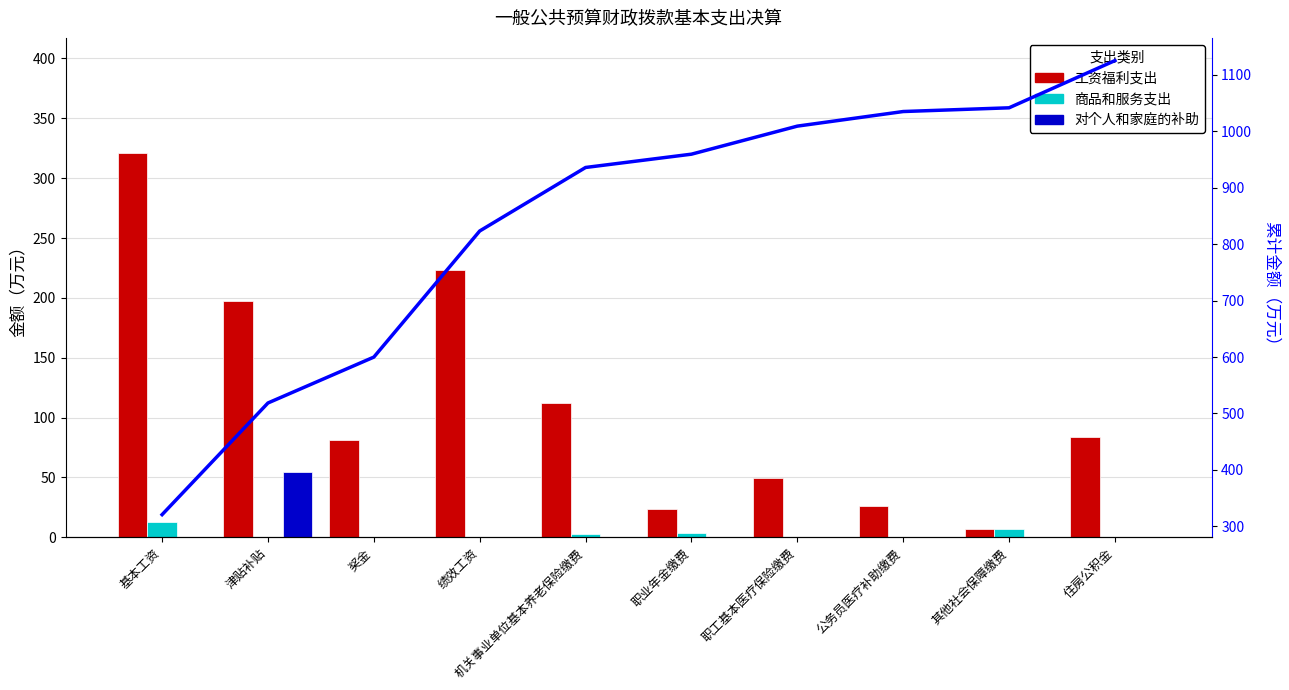

List the series in order of their peak value, lowest first.

商品和服务支出, 对个人和家庭的补助, 工资福利支出, 工资福利支出累计